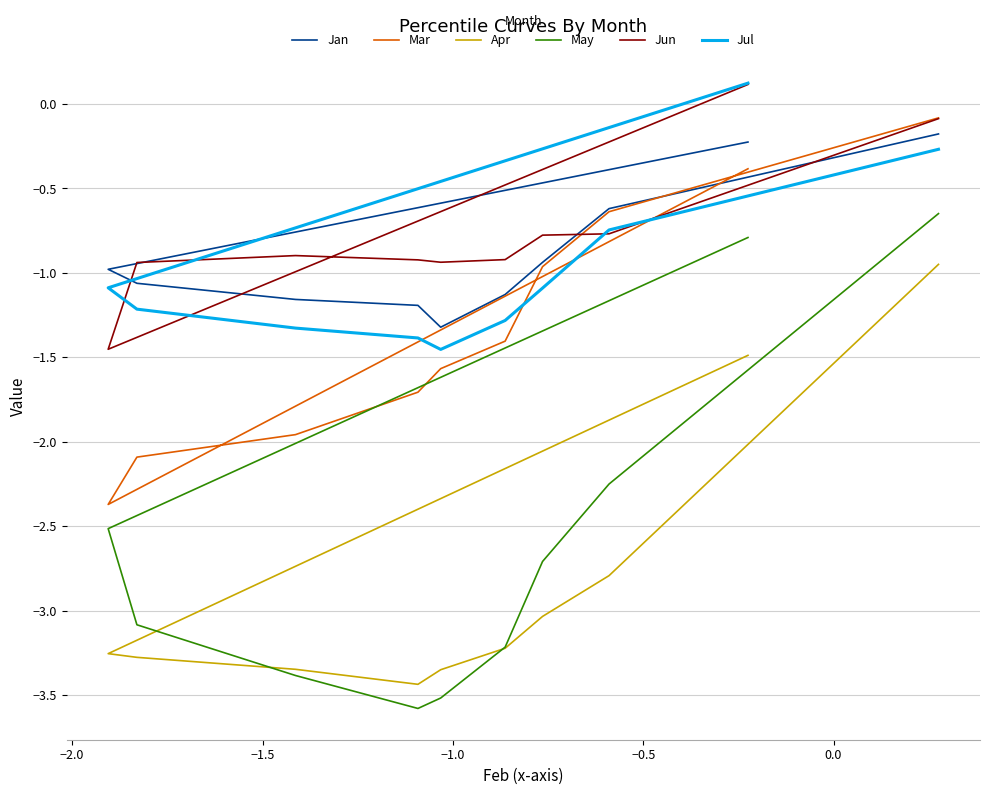

What is the difference between the second highest and minimum values in the Jul series?

1.2